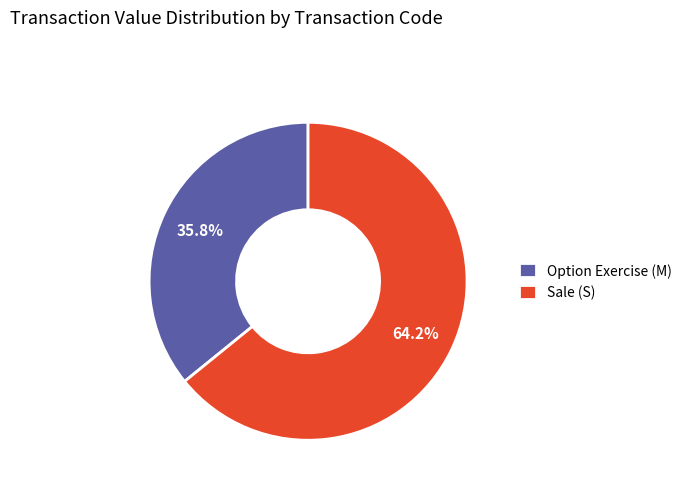

Rank the categories by value from lowest to highest.

Option Exercise (M), Sale (S)